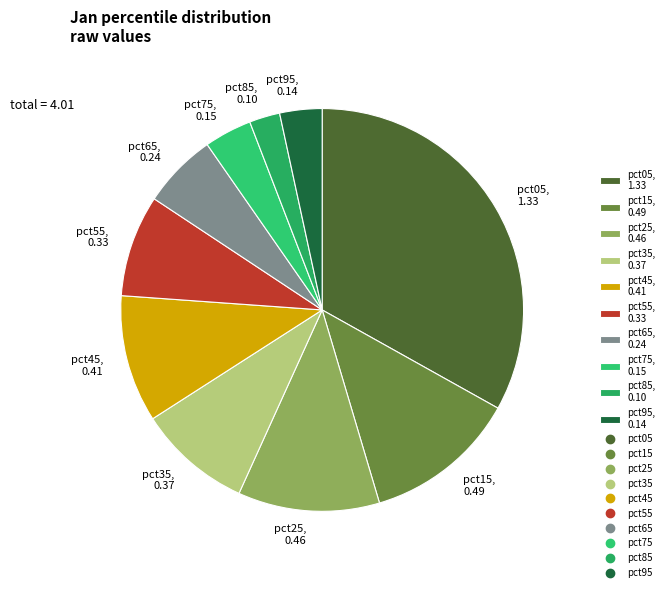

Does pct55 represent more than half of the total?

No